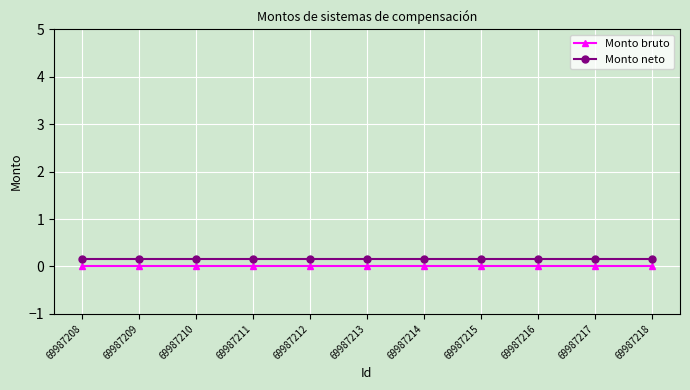

Is it true that Monto bruto equals 0.0 at 69987212?

True